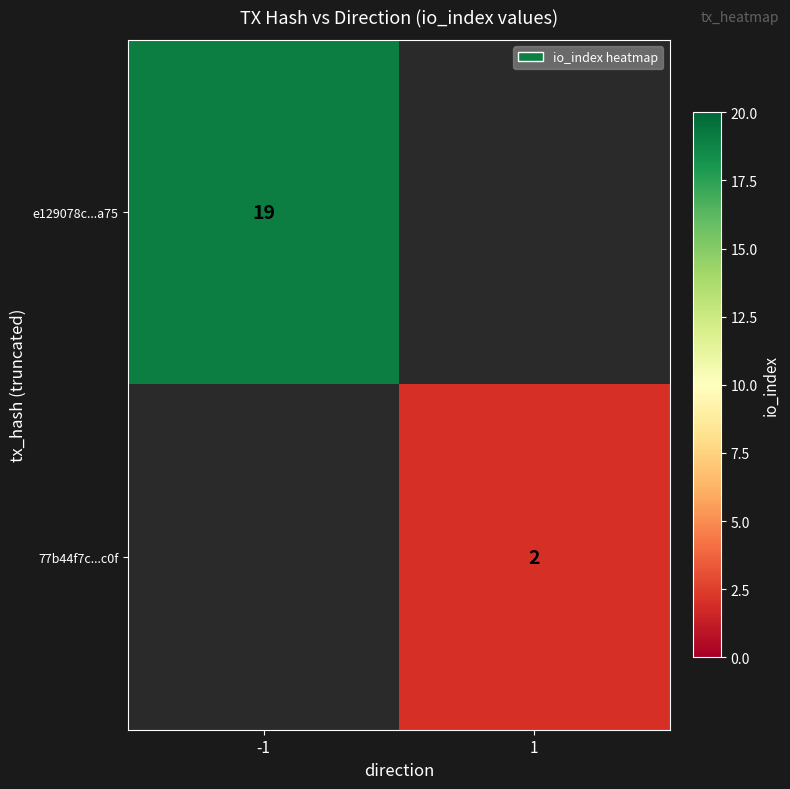

Which label corresponds to the largest value in the chart?

-1